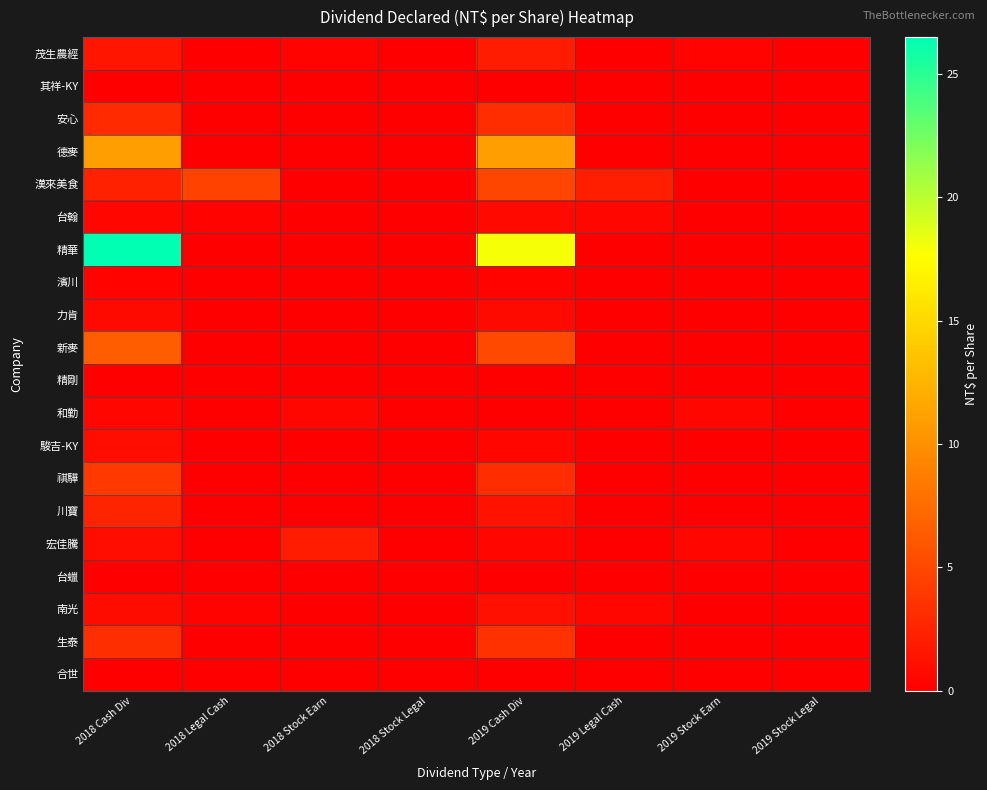

Between 2019 Legal Cash and 2019 Stock Earn, which series saw the biggest shift?

漢來美食